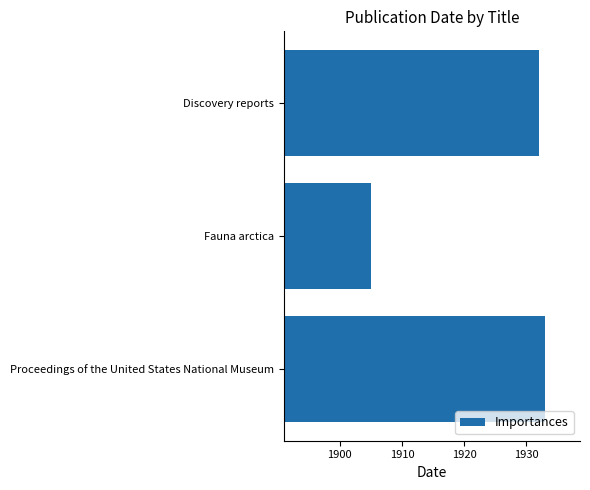

Between Discovery reports and Fauna arctica, which is larger?

Discovery reports